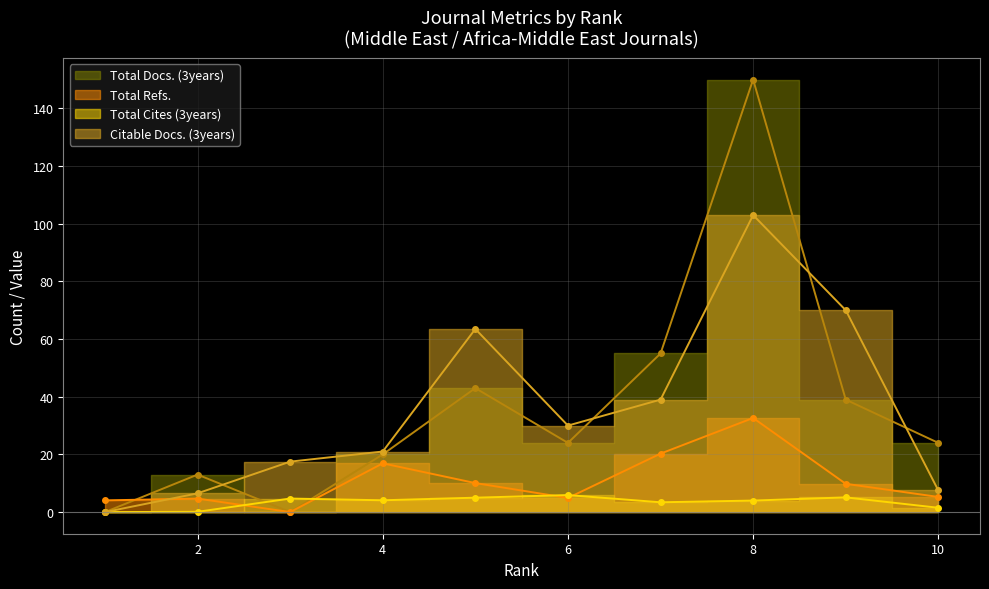

What value does the Total Refs. series have at 7?

20.3